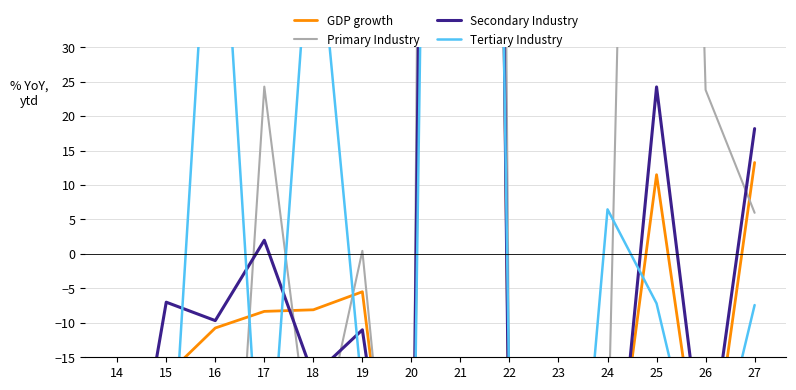

What is the sum of all Secondary Industry values?

298.4